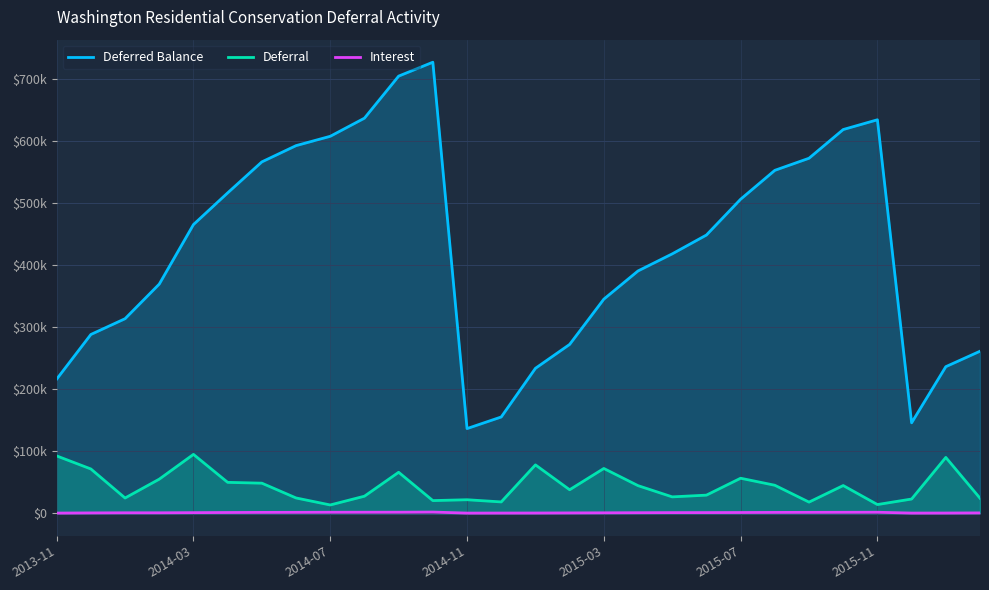

What are all the series names shown in the legend?

Deferred Balance, Deferral, Interest